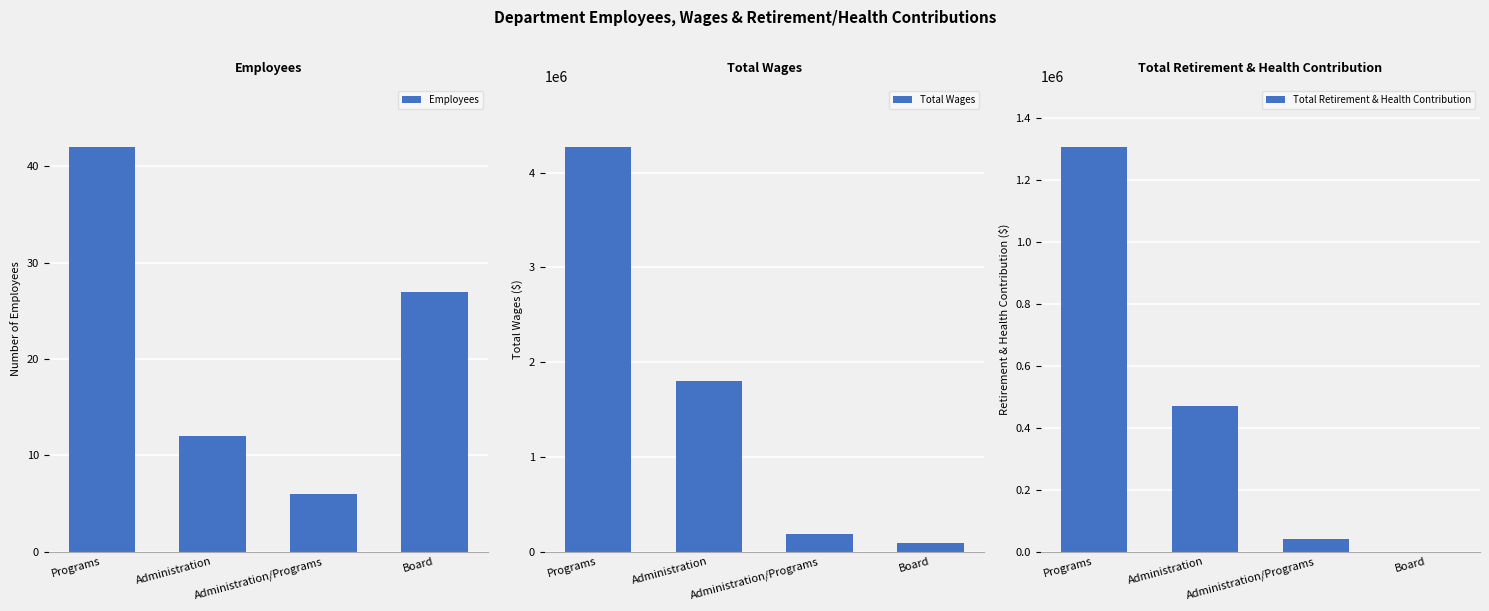

How many distinct data groups are displayed?

3